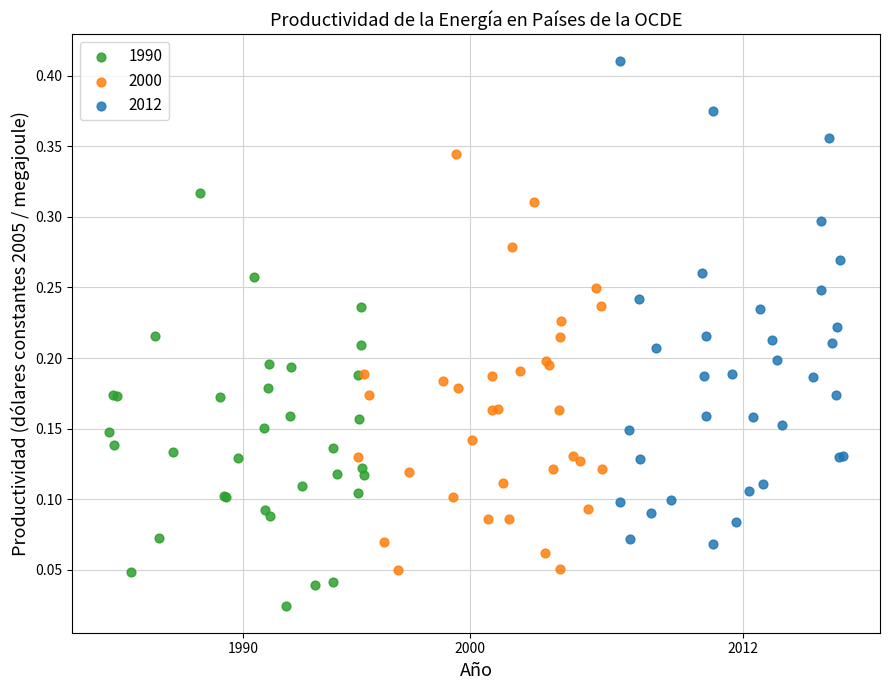

What are all the series names shown in the legend?

1990, 2000, 2012